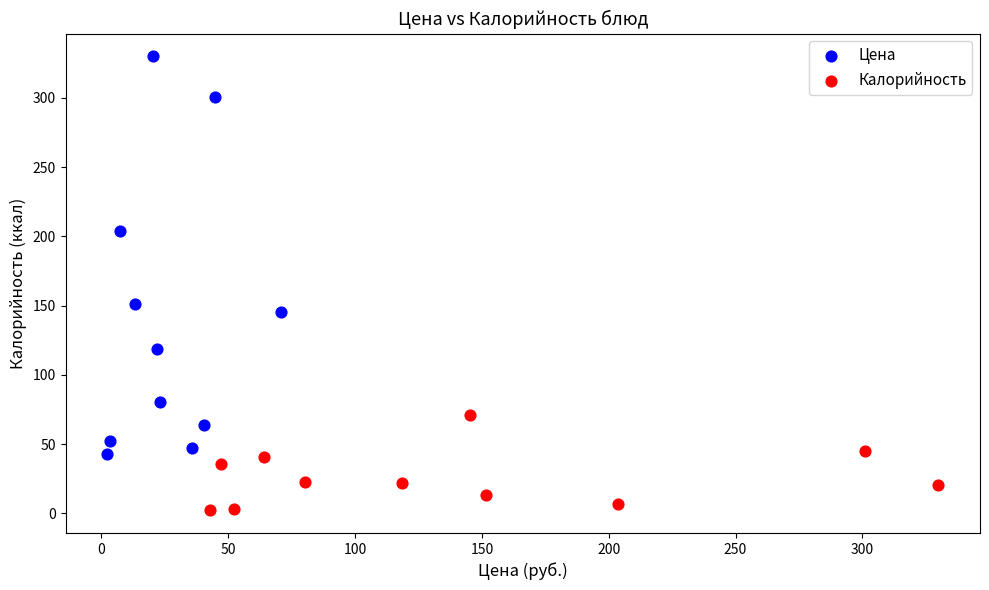

Which series contains the lowest Y value?

Калорийность